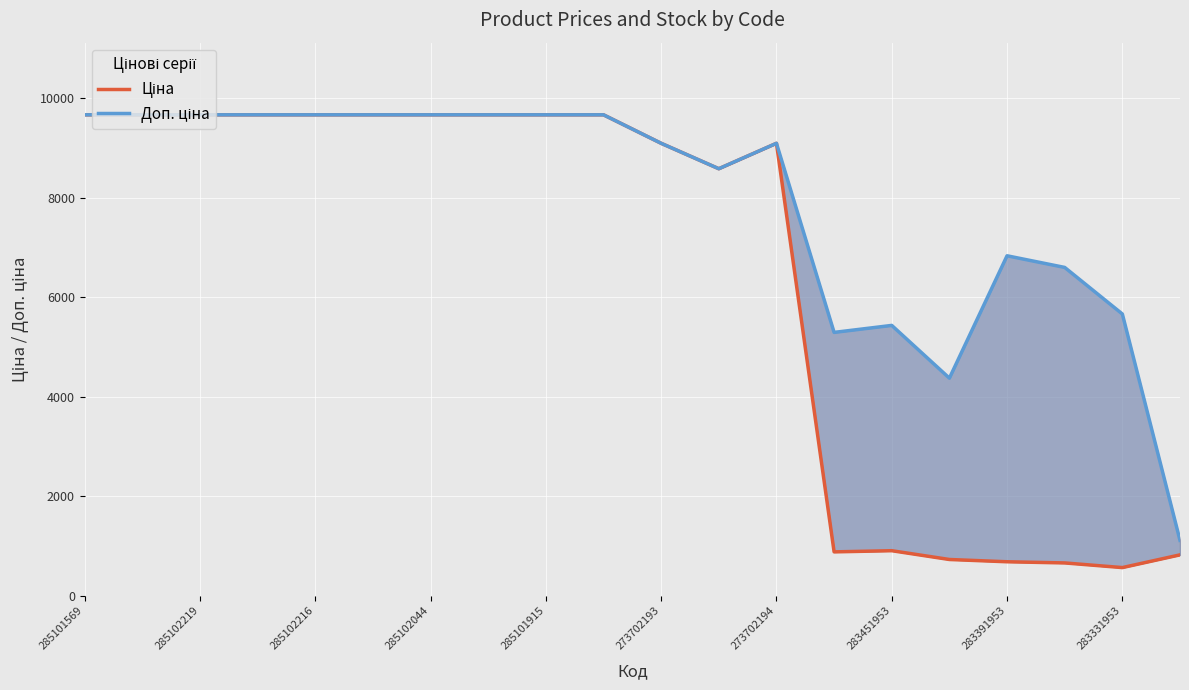

What is the label of the 2nd point from the left?

285102219